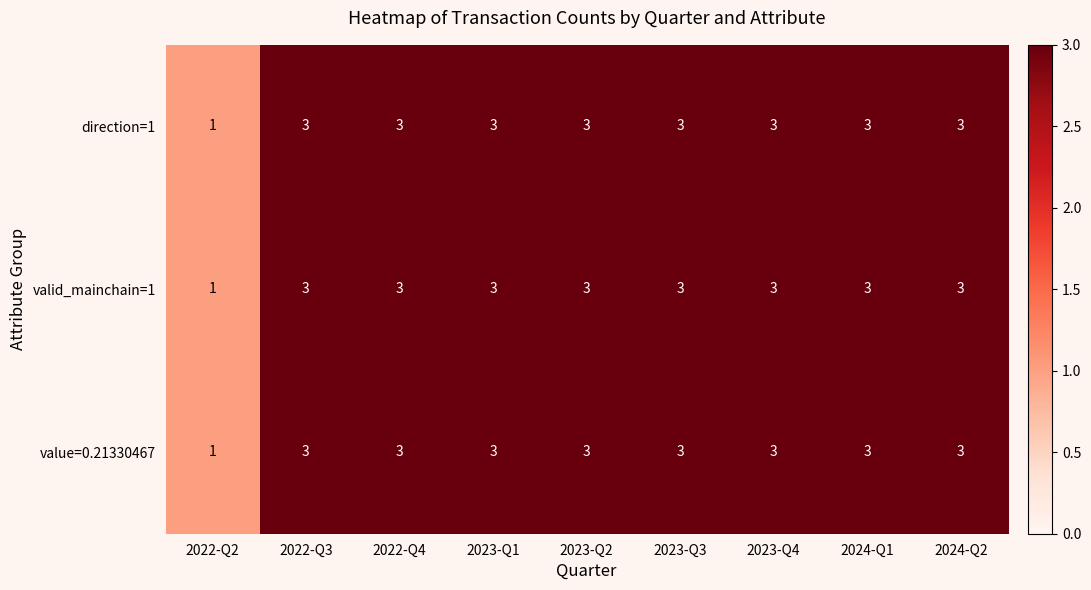

What is the average value of the valid_mainchain=1 series?

3